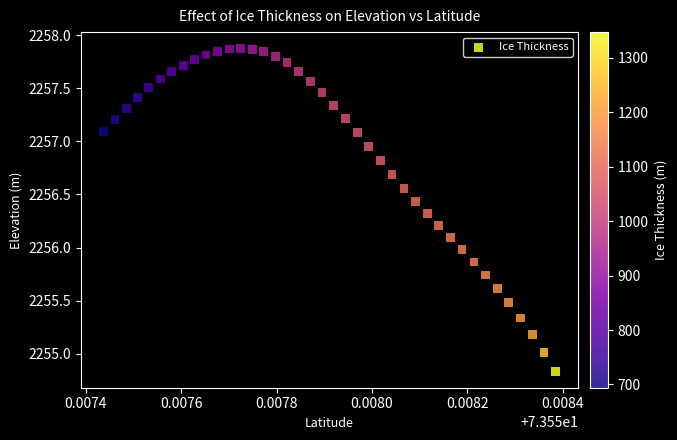

What is the range of Y values (max minus min)?

3.0